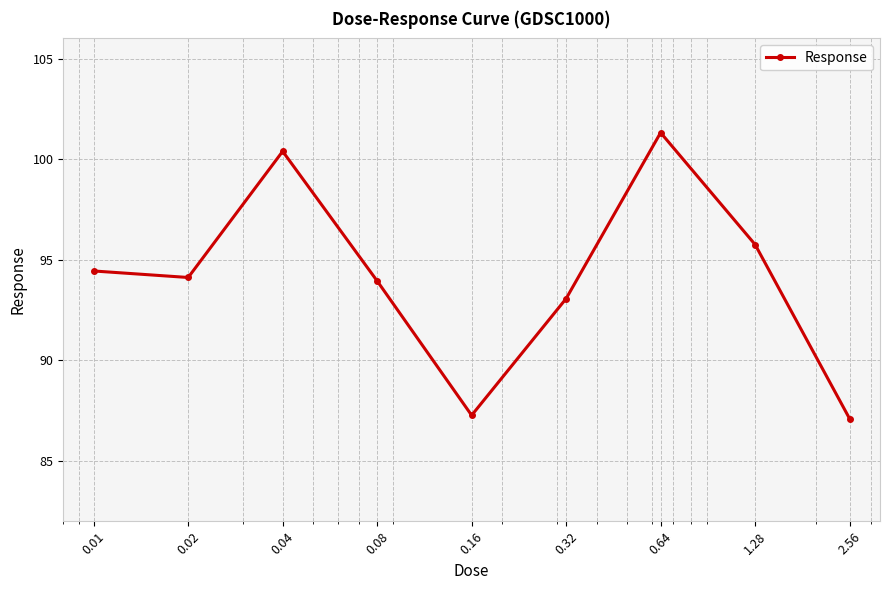

What is the greatest value displayed?

101.3